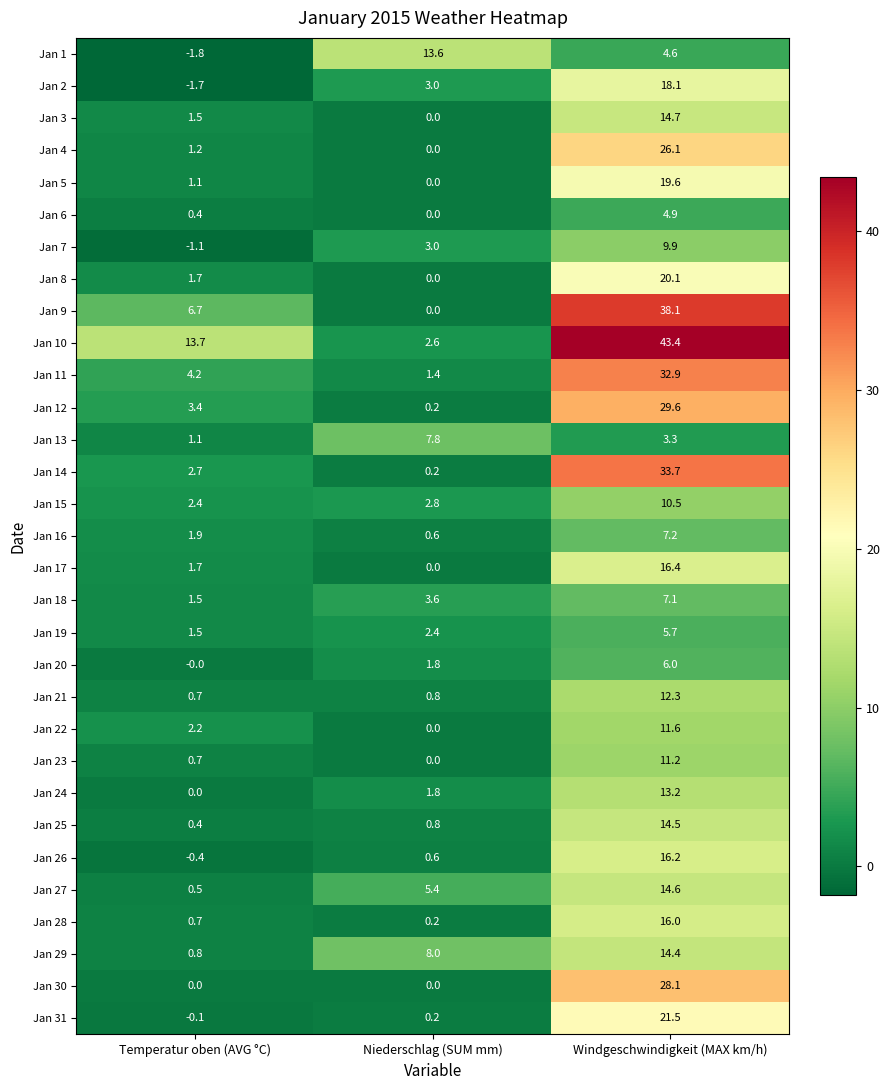

List the series in order of their peak value, highest first.

Jan 10, Jan 9, Jan 14, Jan 11, Jan 12, Jan 30, Jan 4, Jan 31, Jan 8, Jan 5, Jan 2, Jan 17, Jan 26, Jan 28, Jan 3, Jan 27, Jan 25, Jan 29, Jan 1, Jan 24, Jan 21, Jan 22, Jan 23, Jan 15, Jan 7, Jan 13, Jan 16, Jan 18, Jan 20, Jan 19, Jan 6